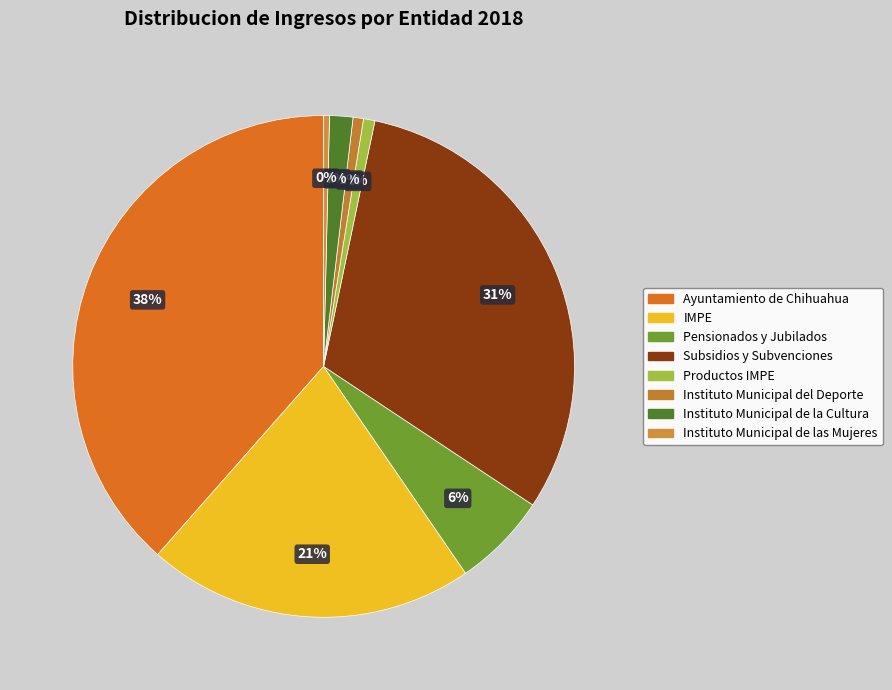

Which slice is the smallest?

Instituto Municipal de las Mujeres